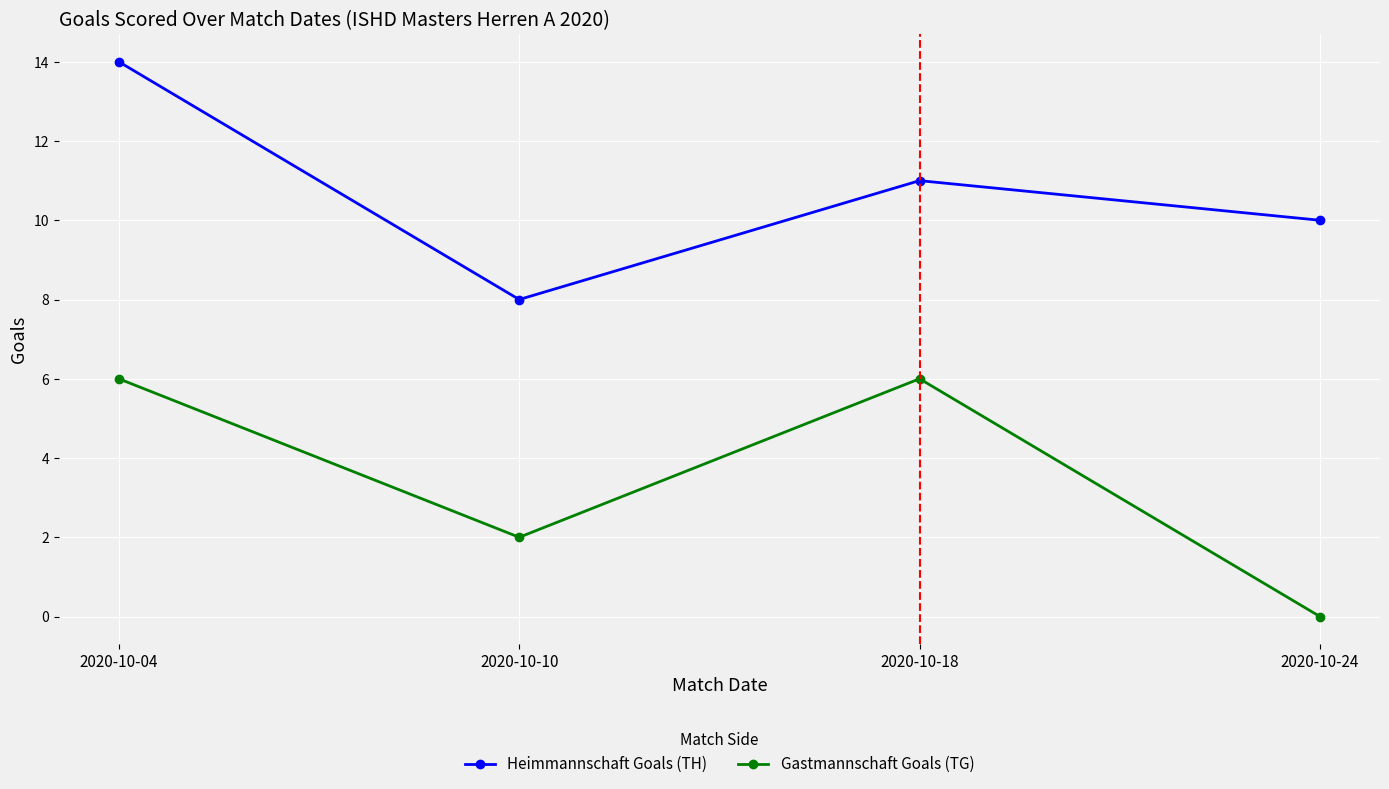

What is the total value across all series at 2020-10-24?

10